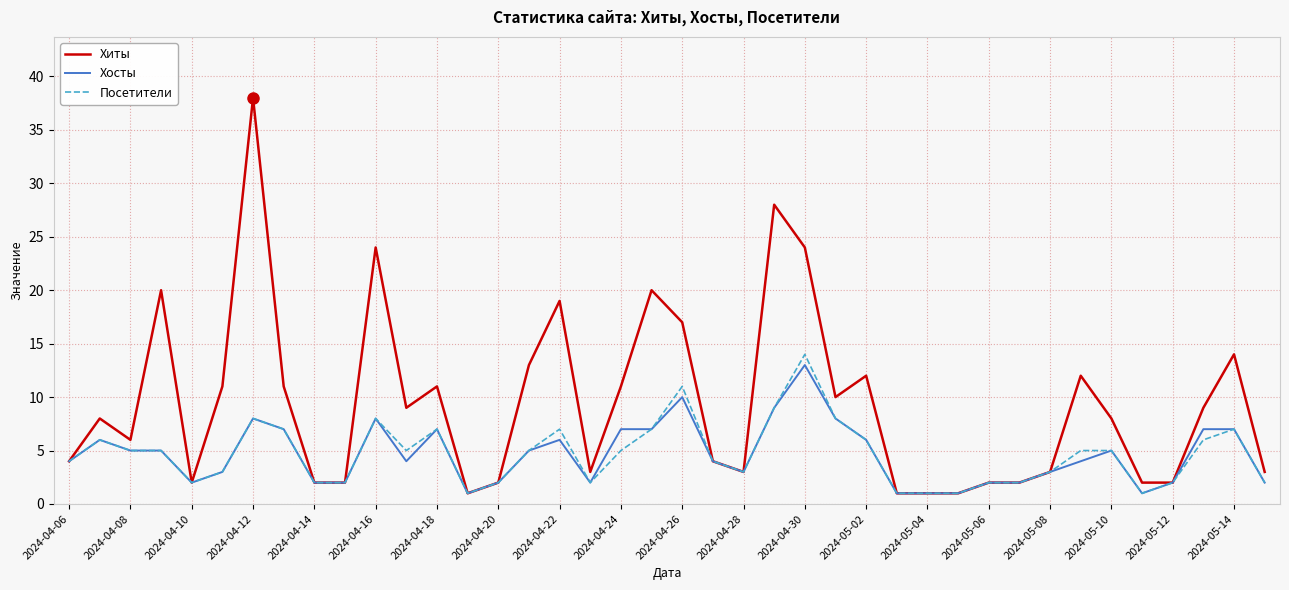

What is the maximum value for Посетители?

14